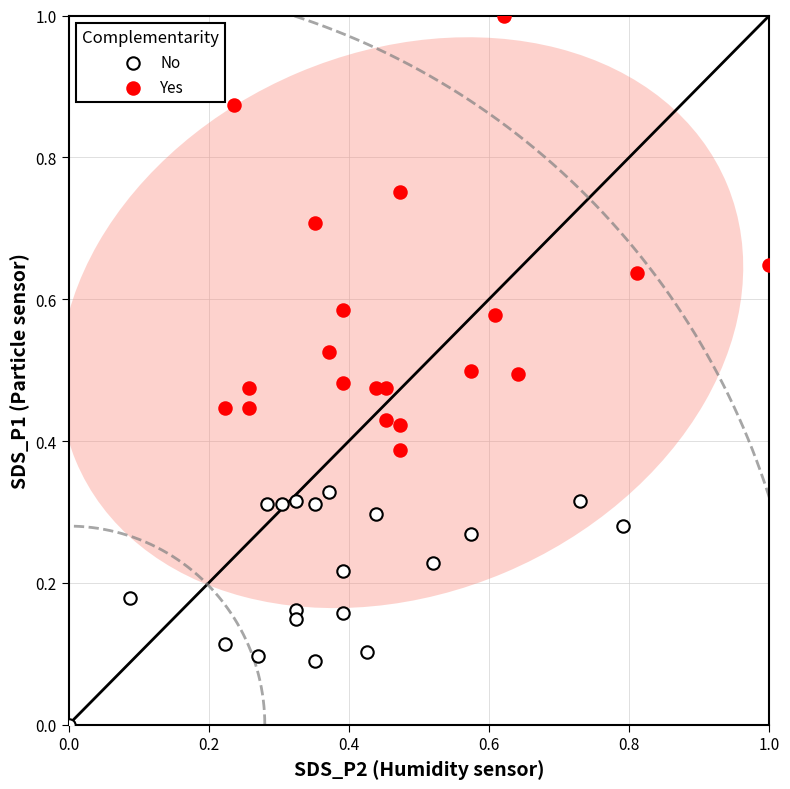

Which series contains the lowest Y value?

No